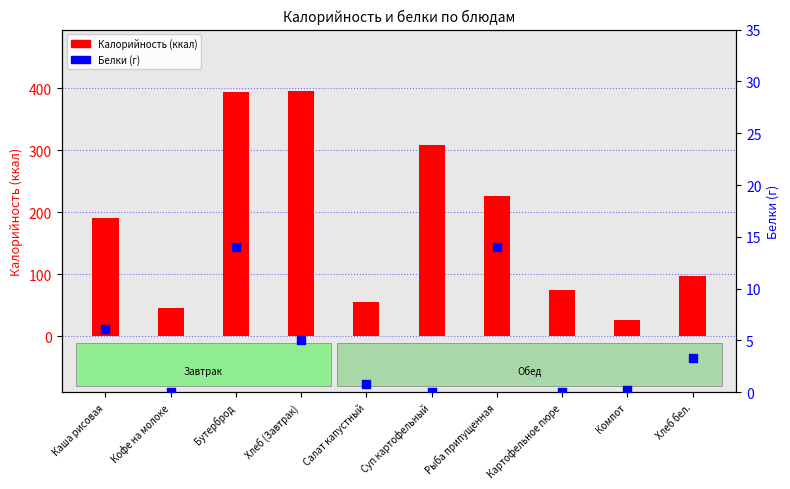

What are all the series names shown in the legend?

Калорийность, Белки